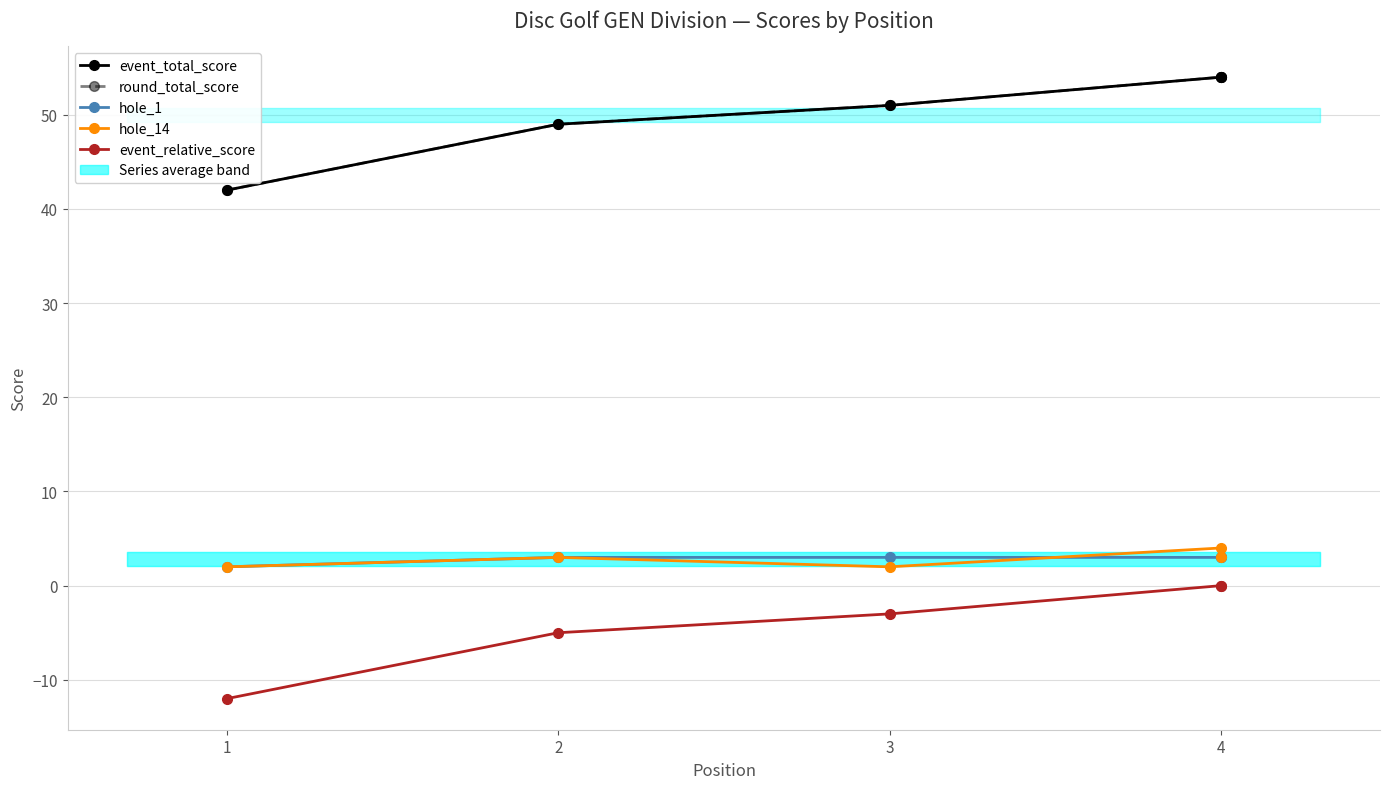

True or false: event_total_score has more than 2 interior local peaks.

False